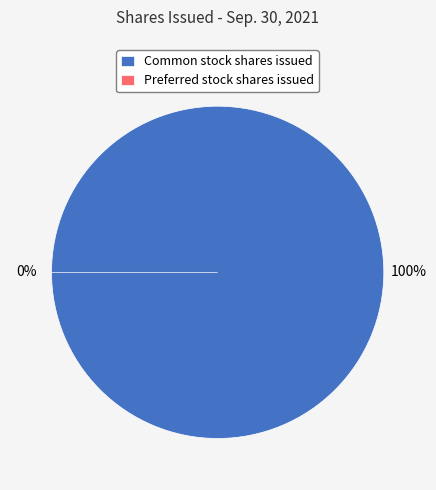

The Common stock shares issued slice represents 99% of the pie. True or false?

False